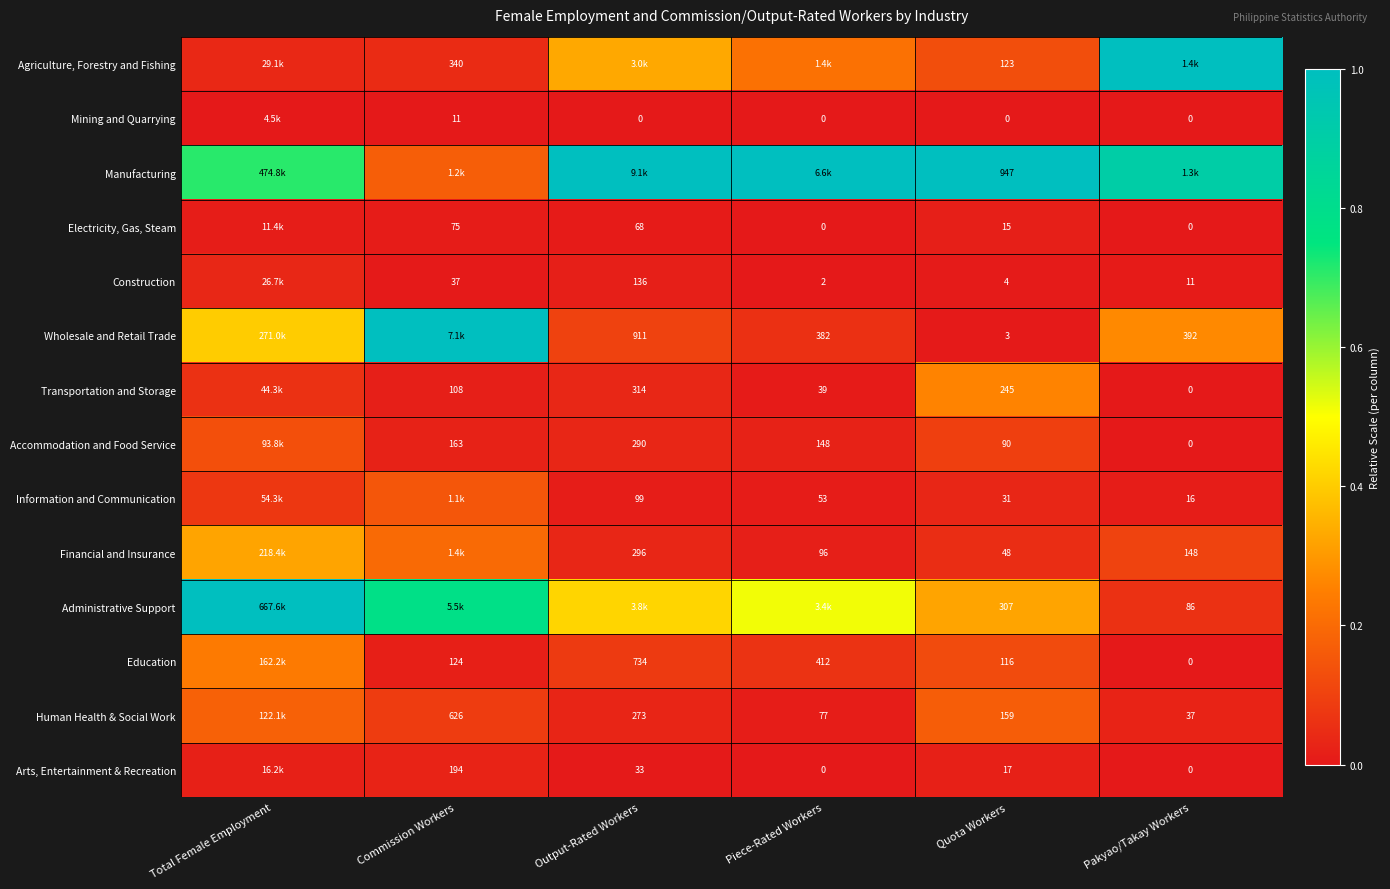

Is the value of Transportation and Storage at Pakyao/Takay Workers greater than the value of Accommodation and Food Service at Quota Workers?

No